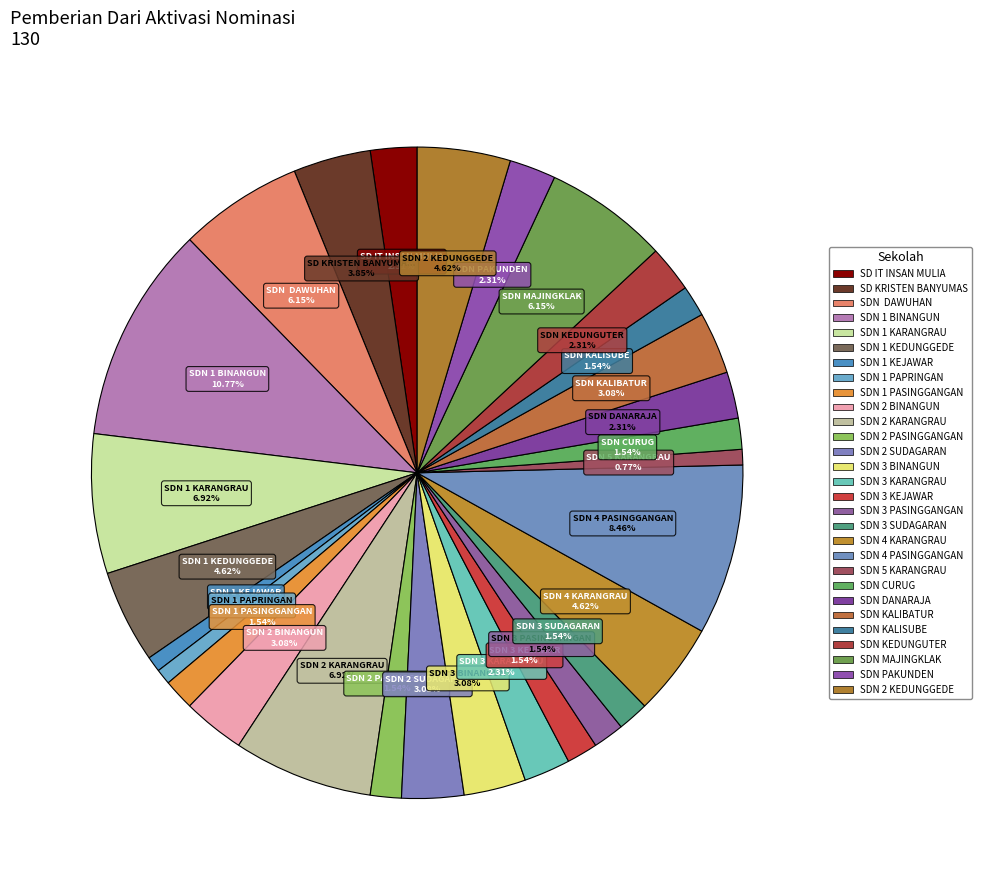

How many segments does this pie chart have?

29